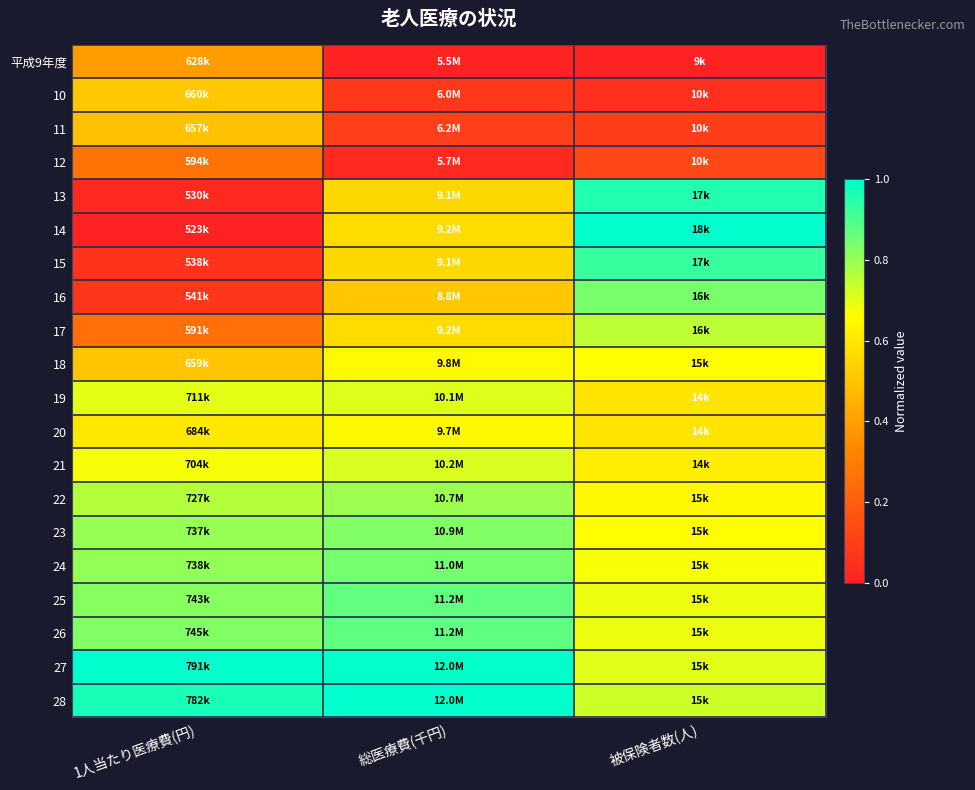

Reading right to left, what are all the values shown in this chart?

平成9年度: 被保険者数(人)=0.0	総医療費(千円)=0.0	1人当たり医療費(円)=0.4
10: 被保険者数(人)=0.1	総医療費(千円)=0.1	1人当たり医療費(円)=0.5
11: 被保険者数(人)=0.1	総医療費(千円)=0.1	1人当たり医療費(円)=0.5
12: 被保険者数(人)=0.1	総医療費(千円)=0.0	1人当たり医療費(円)=0.3
13: 被保険者数(人)=1.0	総医療費(千円)=0.6	1人当たり医療費(円)=0.0
14: 被保険者数(人)=1.0	総医療費(千円)=0.6	1人当たり医療費(円)=0.0
15: 被保険者数(人)=0.9	総医療費(千円)=0.6	1人当たり医療費(円)=0.1
16: 被保険者数(人)=0.8	総医療費(千円)=0.5	1人当たり医療費(円)=0.1
17: 被保険者数(人)=0.8	総医療費(千円)=0.6	1人当たり医療費(円)=0.3
18: 被保険者数(人)=0.7	総医療費(千円)=0.7	1人当たり医療費(円)=0.5
19: 被保険者数(人)=0.6	総医療費(千円)=0.7	1人当たり医療費(円)=0.7
20: 被保険者数(人)=0.6	総医療費(千円)=0.6	1人当たり医療費(円)=0.6
21: 被保険者数(人)=0.6	総医療費(千円)=0.7	1人当たり医療費(円)=0.7
22: 被保険者数(人)=0.6	総医療費(千円)=0.8	1人当たり医療費(円)=0.8
23: 被保険者数(人)=0.7	総医療費(千円)=0.8	1人当たり医療費(円)=0.8
24: 被保険者数(人)=0.7	総医療費(千円)=0.8	1人当たり医療費(円)=0.8
25: 被保険者数(人)=0.7	総医療費(千円)=0.9	1人当たり医療費(円)=0.8
26: 被保険者数(人)=0.7	総医療費(千円)=0.9	1人当たり医療費(円)=0.8
27: 被保険者数(人)=0.7	総医療費(千円)=1.0	1人当たり医療費(円)=1.0
28: 被保険者数(人)=0.7	総医療費(千円)=1.0	1人当たり医療費(円)=1.0